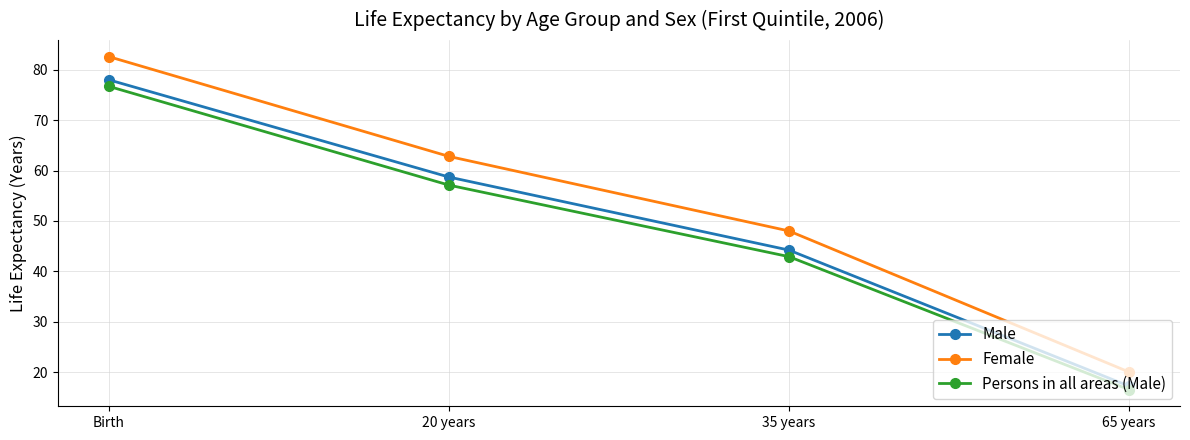

True or false: Female has a value of 62.8 at 20 years.

True